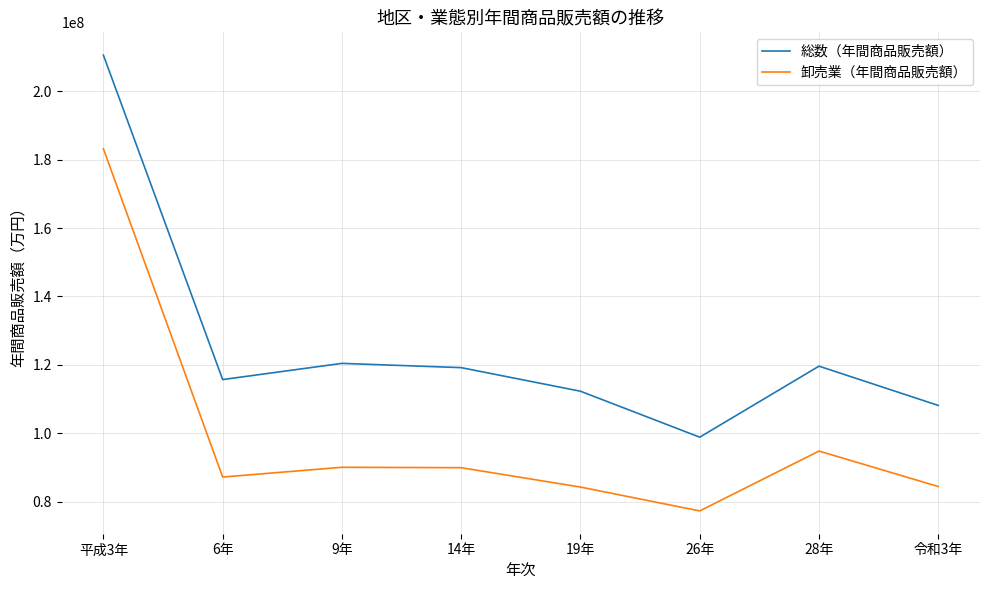

List the series in order of their overall mean, highest first.

総数（年間商品販売額）, 卸売業（年間商品販売額）